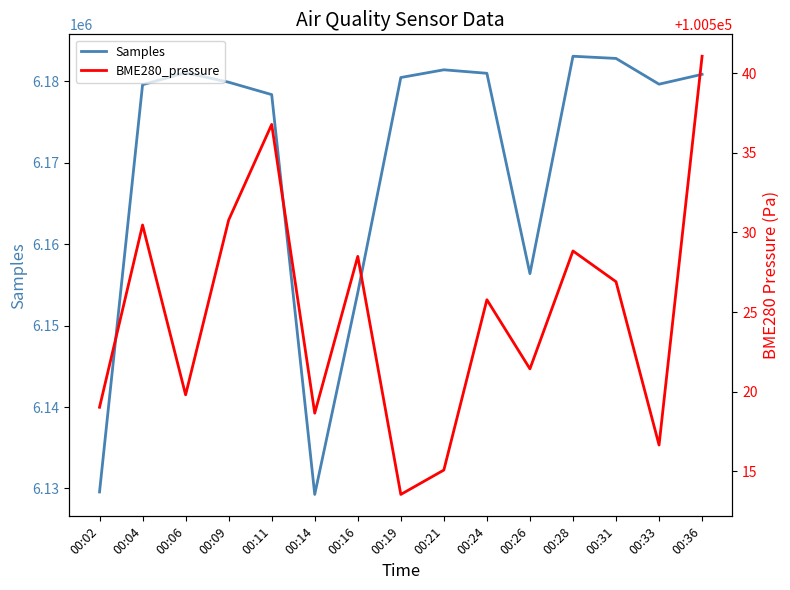

Reading left to right, transcribe all the data shown in this chart.

Samples: 6129570.0	6179563.0	6181031.0	6179867.0	6178345.0	6129268.0	6154036.0	6180443.0	6181390.0	6180961.0	6156371.0	6183054.0	6182785.0	6179624.0	6180834.0
BME280_pressure: 100519.0	100530.5	100519.8	100530.8	100536.8	100518.7	100528.5	100513.6	100515.1	100525.8	100521.4	100528.8	100526.9	100516.7	100541.1